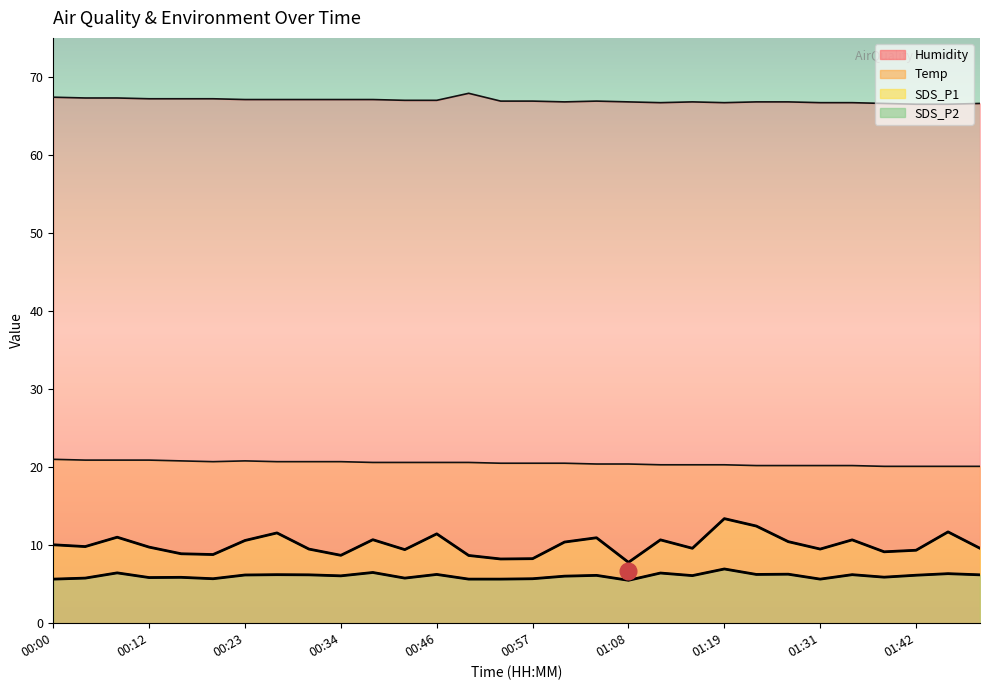

Which has a higher value, 01:38 or 00:00?

00:00